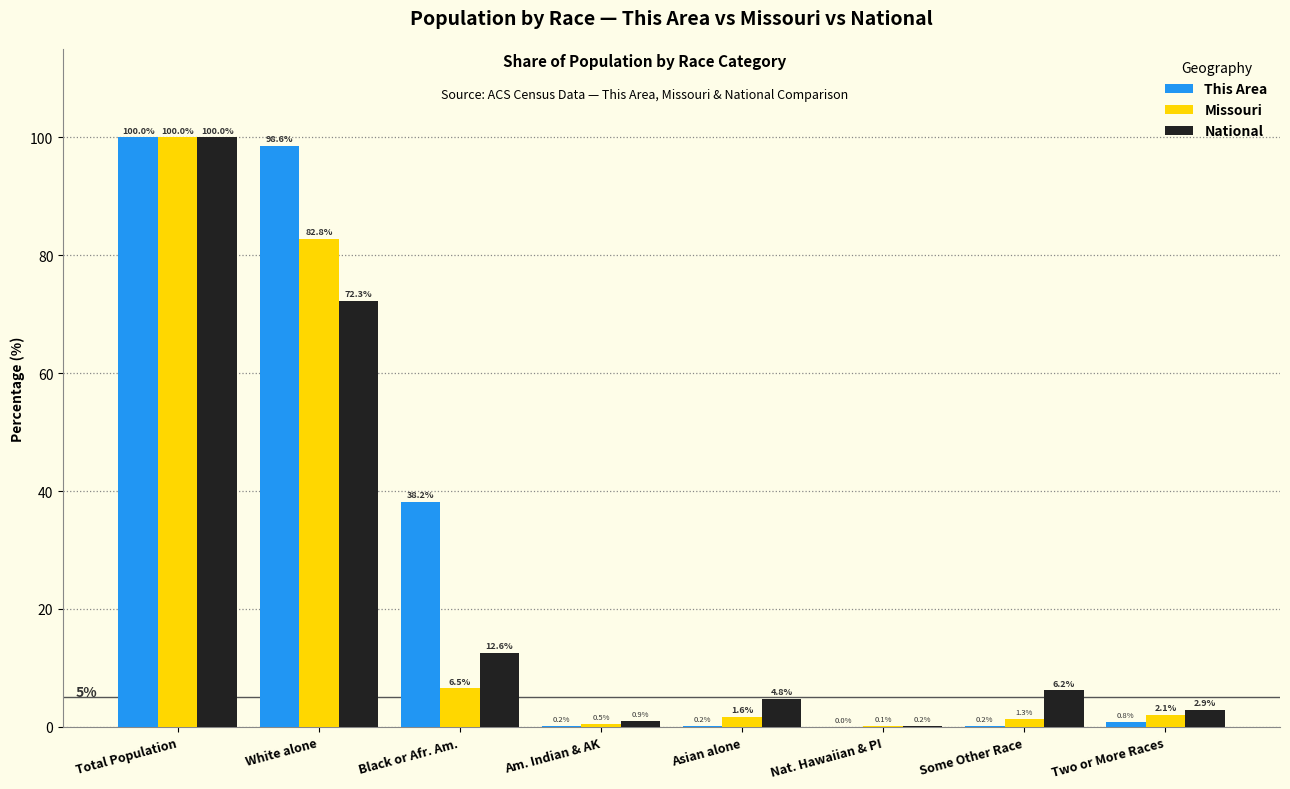

The value of This Area at Two or More Races is 0.8. True or false?

True